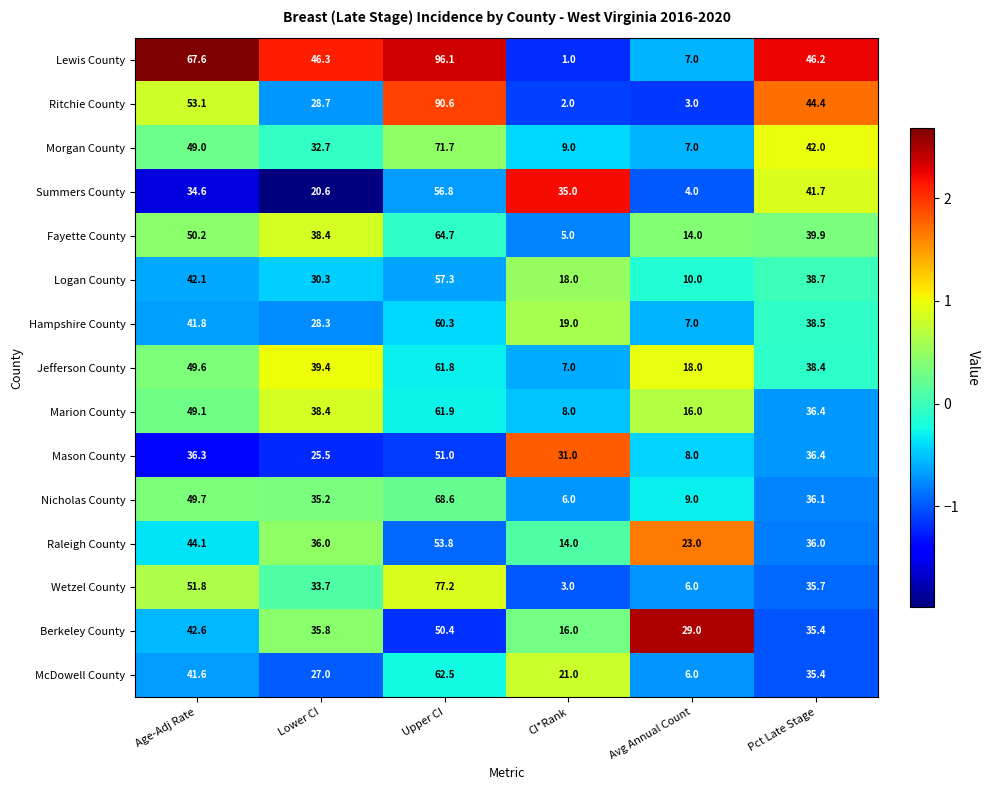

Between Age-Adj Rate and Avg Annual Count, which series saw the biggest shift?

Lewis County